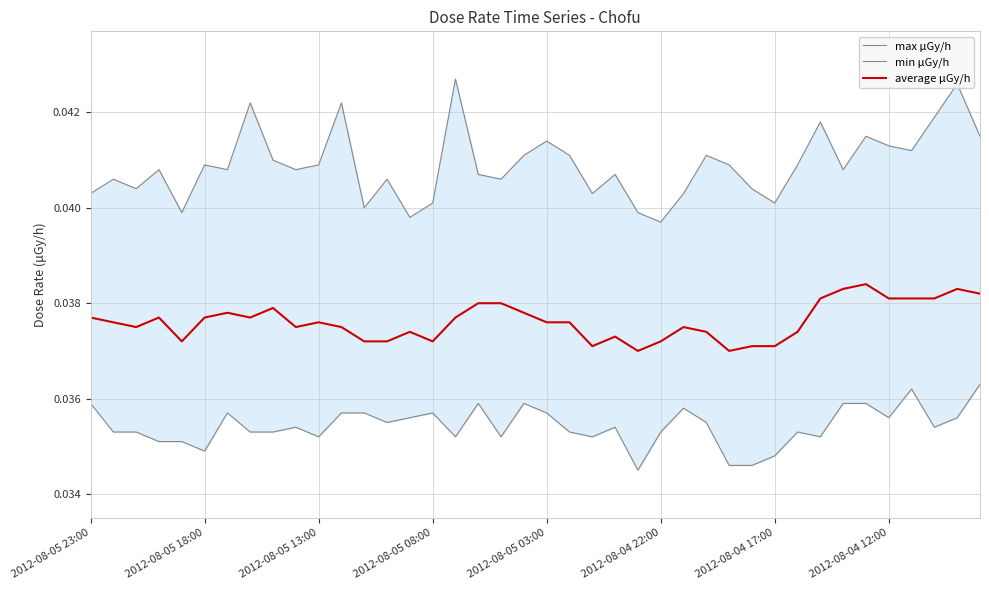

Is this an area chart (filled region under the line)?

No